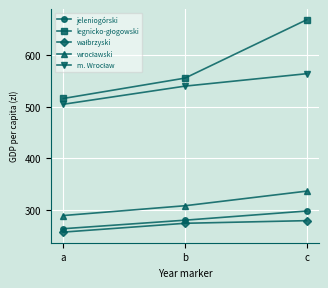

List the labels in order of m. Wrocław value, largest first.

c, b, a